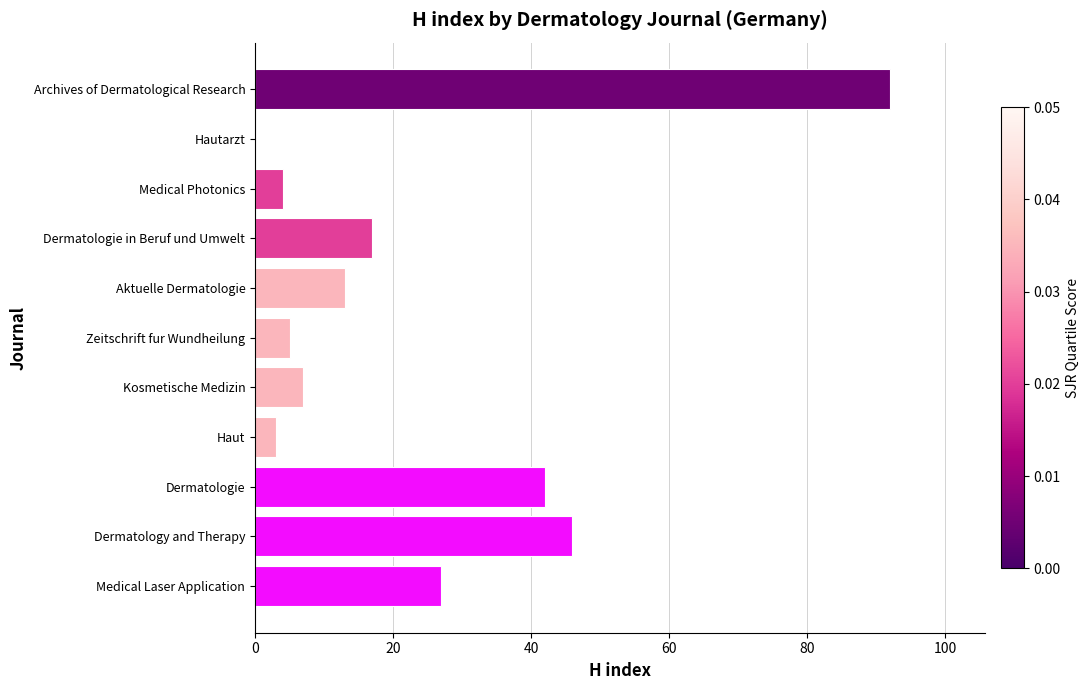

The value at Medical Laser Application is 27. True or false?

True